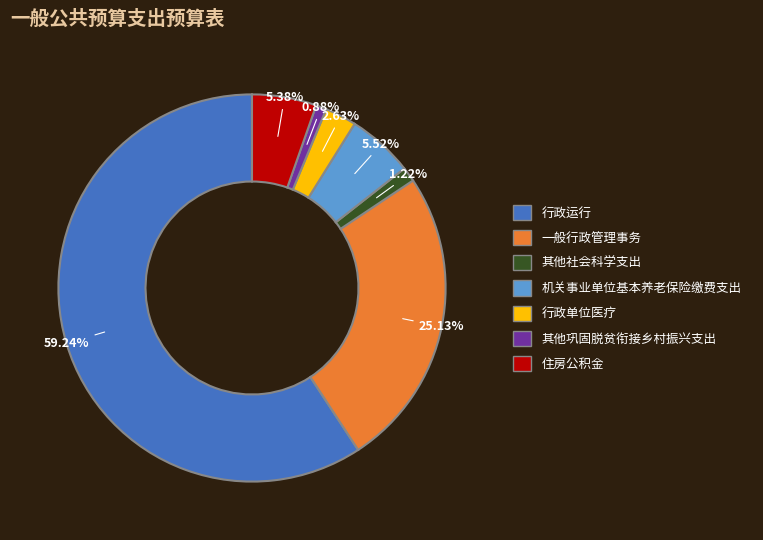

How many slices are in this pie chart?

7